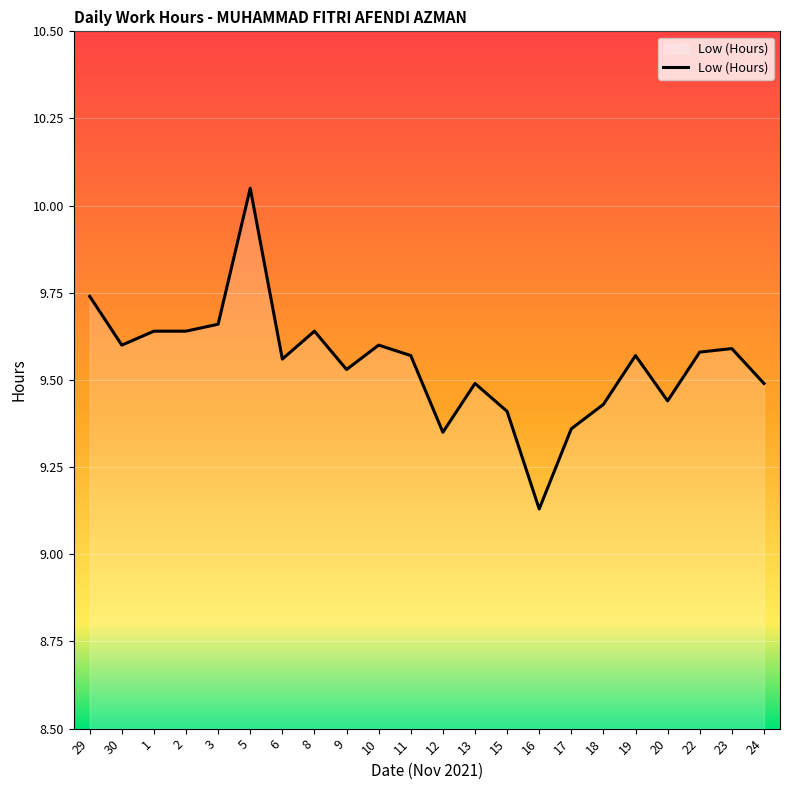

What is the change in value from 2 to 6?

-0.1